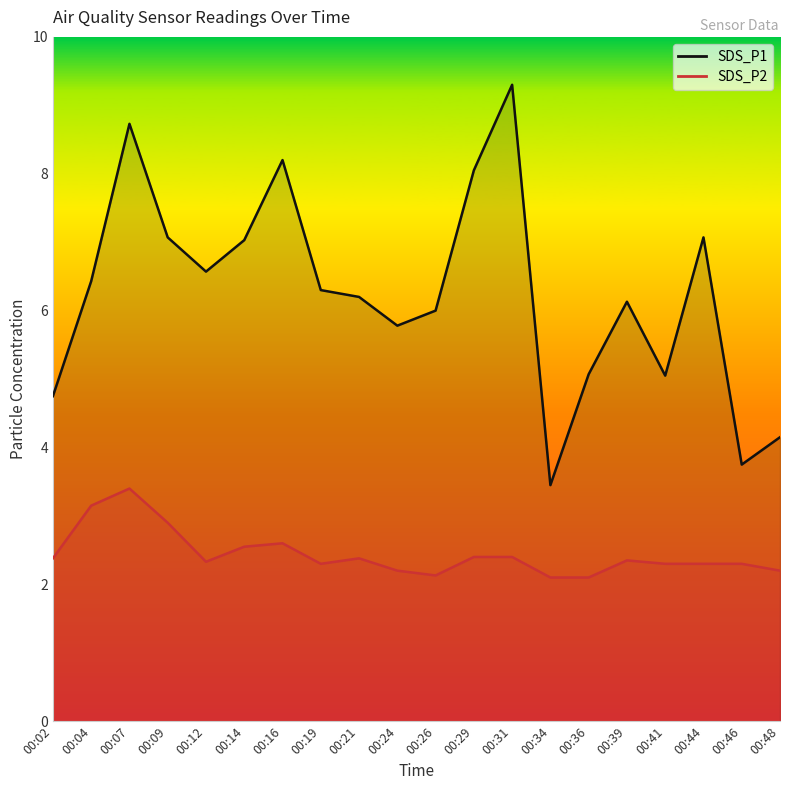

What is the sum of the SDS_P2_line values at 00:26 and 00:39?

4.5